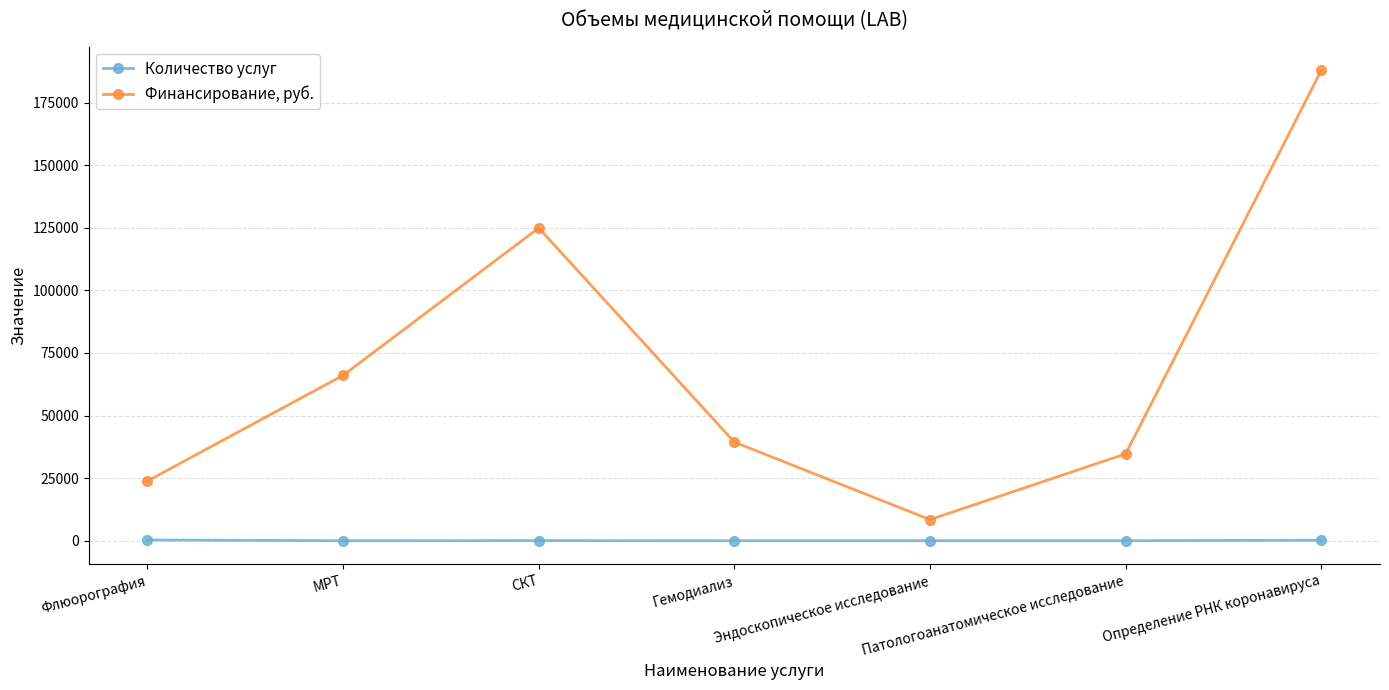

The Финансирование, руб. series shows 124933 at СКТ. True or false?

True